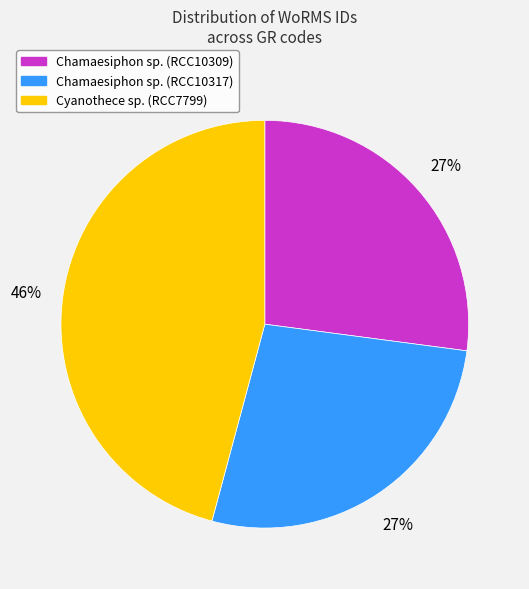

Count the number of slices in the pie.

3